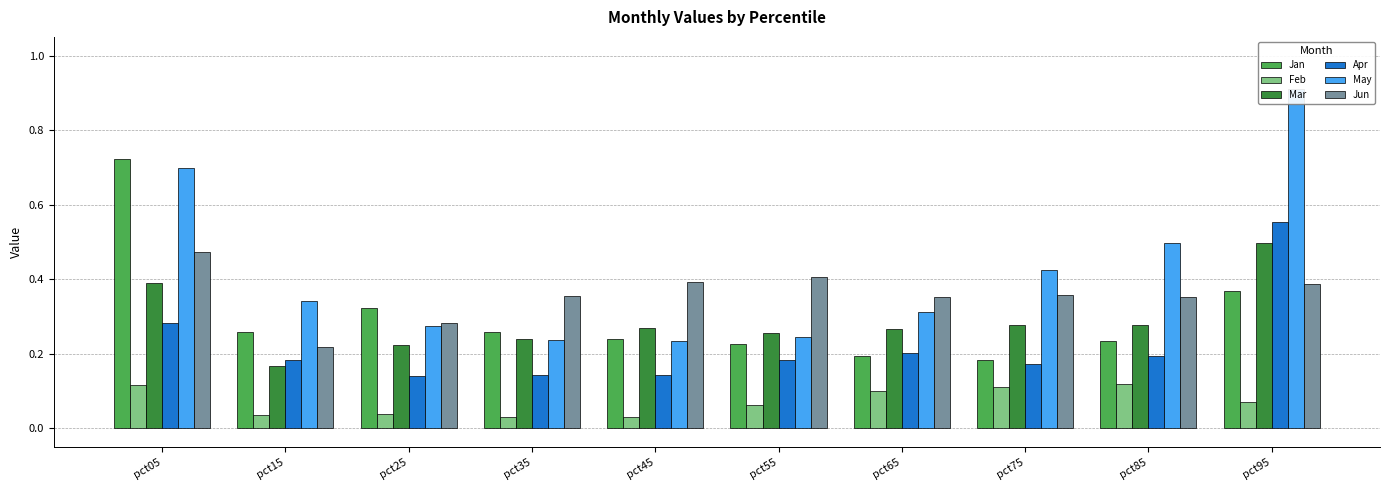

What is the value of the Jan bar at the 2nd from the left?

0.3